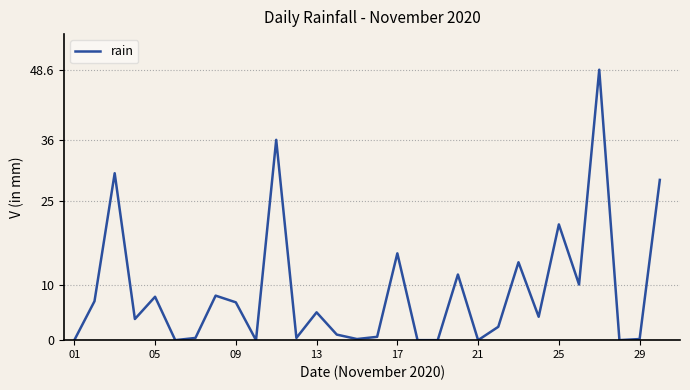

How many interior local peaks (higher than both neighbors) does the data have?

10